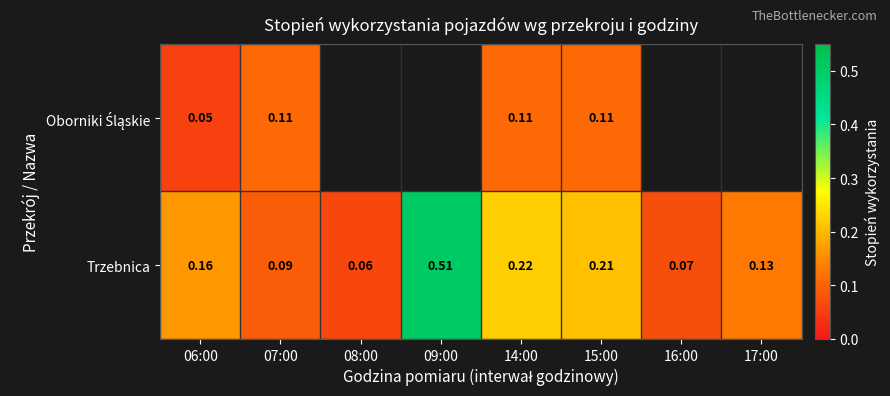

What is the total value across all series at 14:00?

0.3